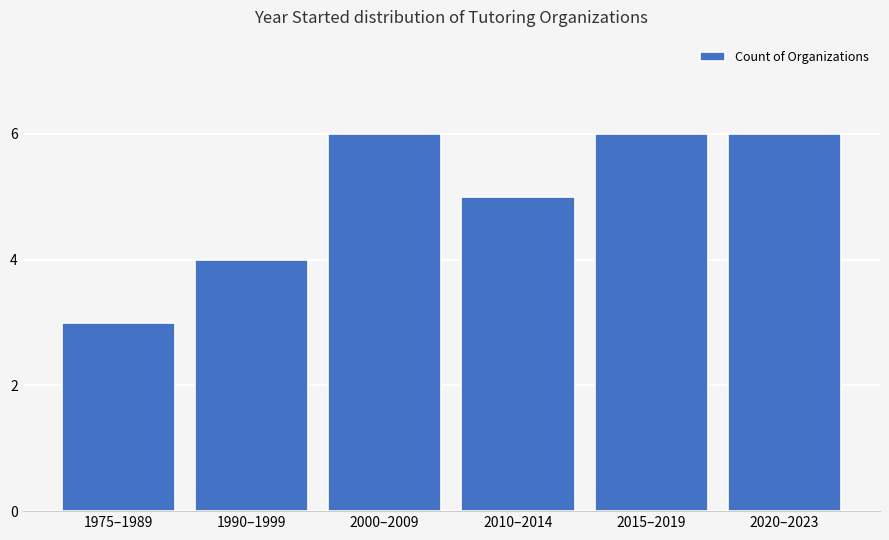

What is the greatest value displayed?

6